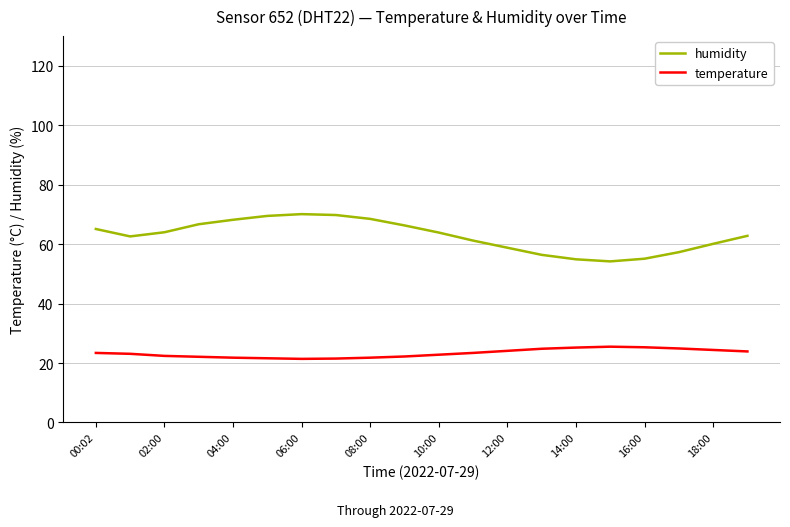

True or false: humidity and temperature cross at least once.

False